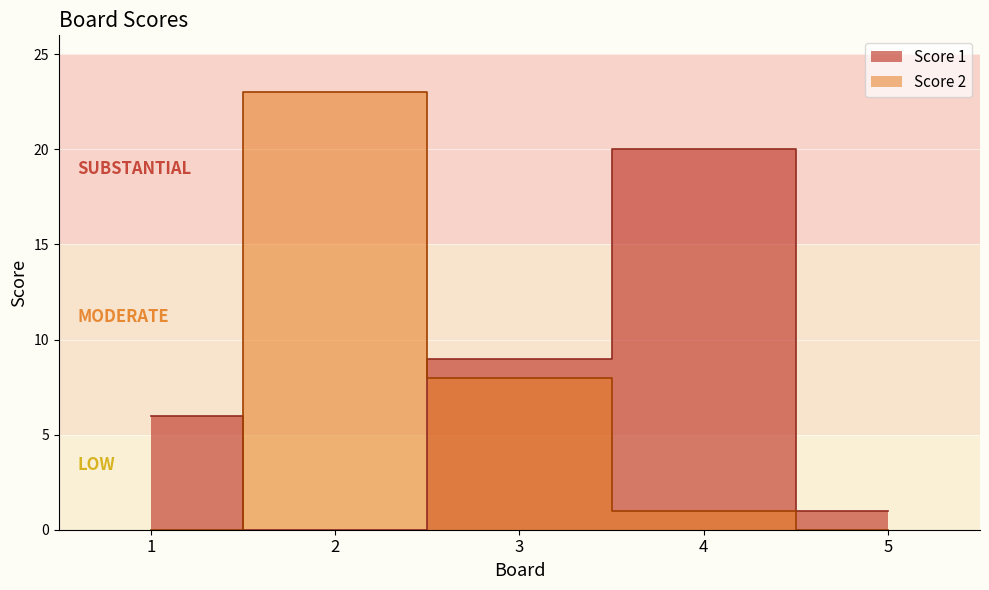

How many distinct data groups are displayed?

2